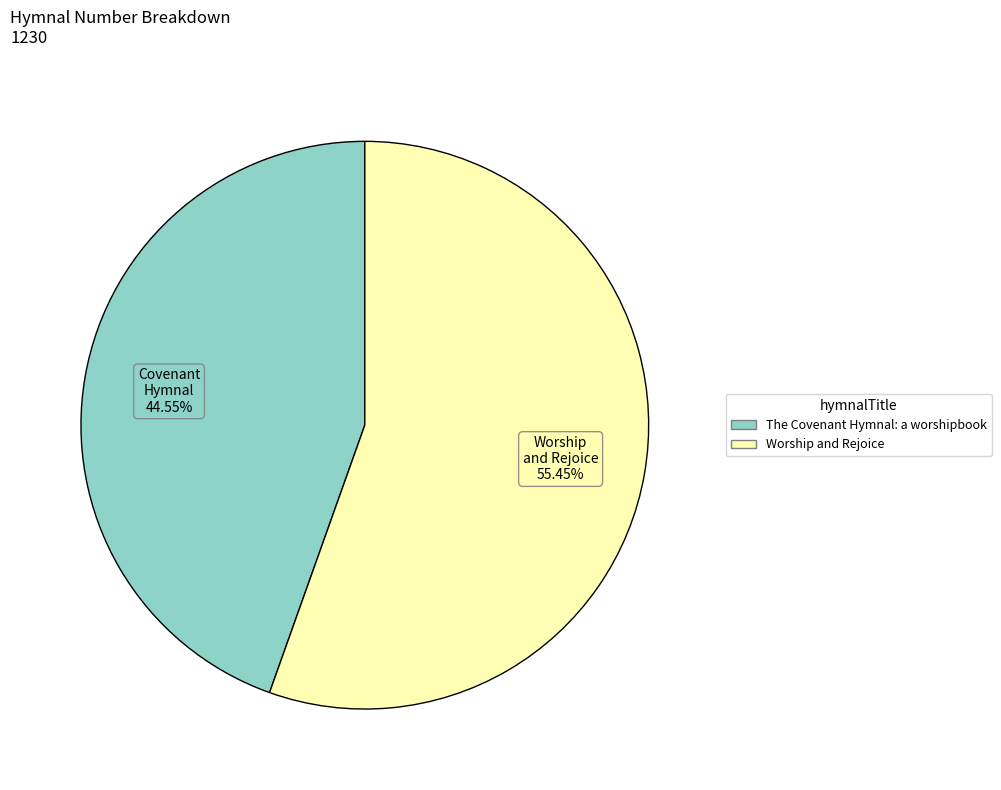

Does The Covenant Hymnal: a worshipbook represent more than half of the total?

No